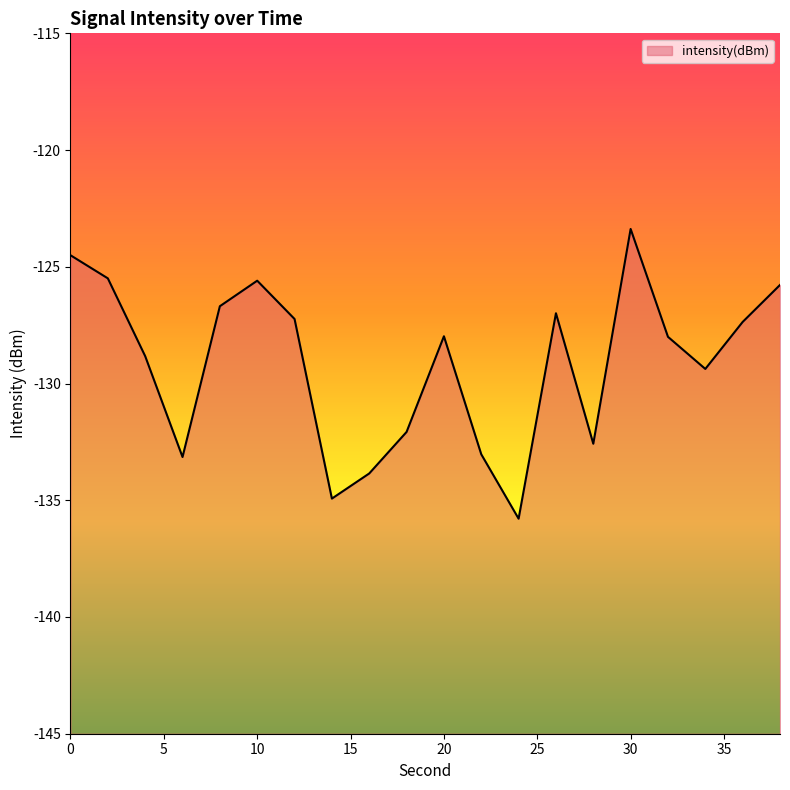

Does the chart display data point markers on the line(s)?

No